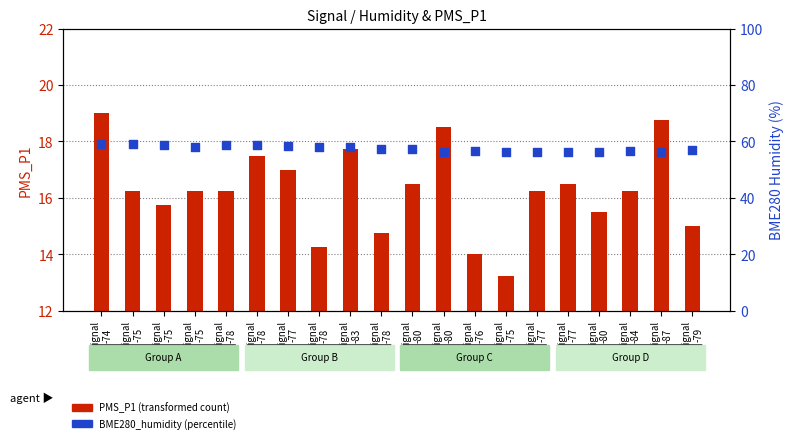

Which series contains the highest Y value?

BME280_humidity (percentile)